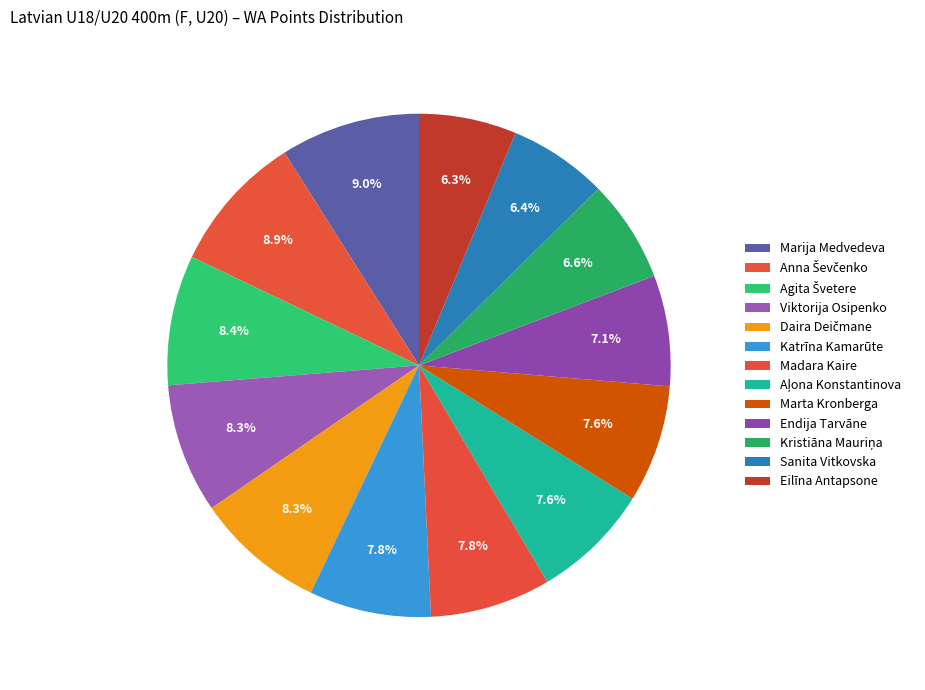

Approximately how many times larger is the value at Madara Kaire compared to Katrīna Kamarūte?

1.0